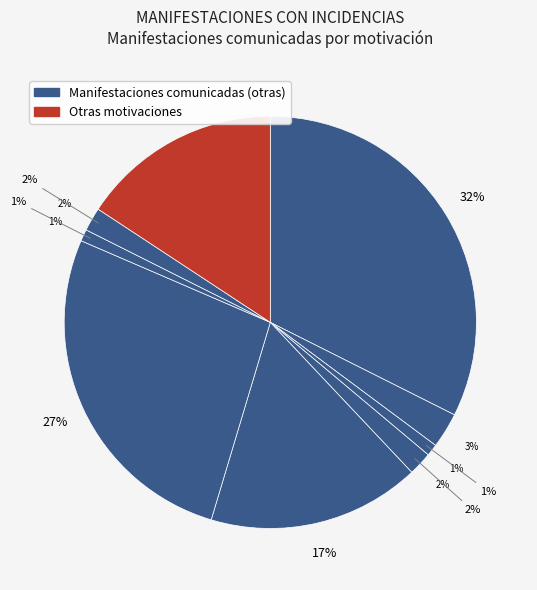

Which has a higher value, Temas laborales or Otras motivaciones?

Temas laborales